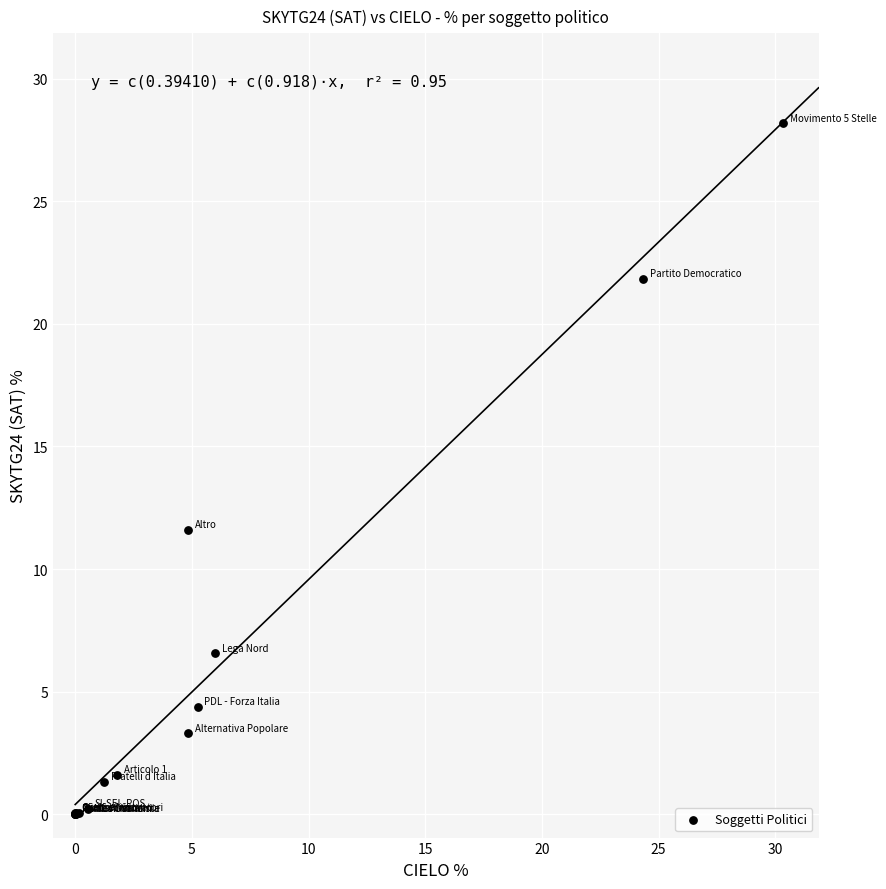

What Y value in the scatter plot is closest to 14?

11.6